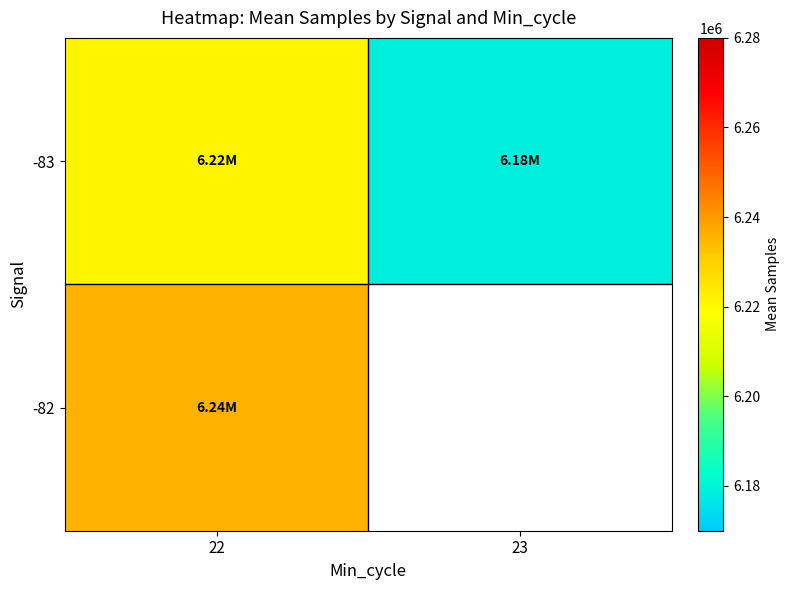

At how many categories does at least one series exceed 6185841?

1